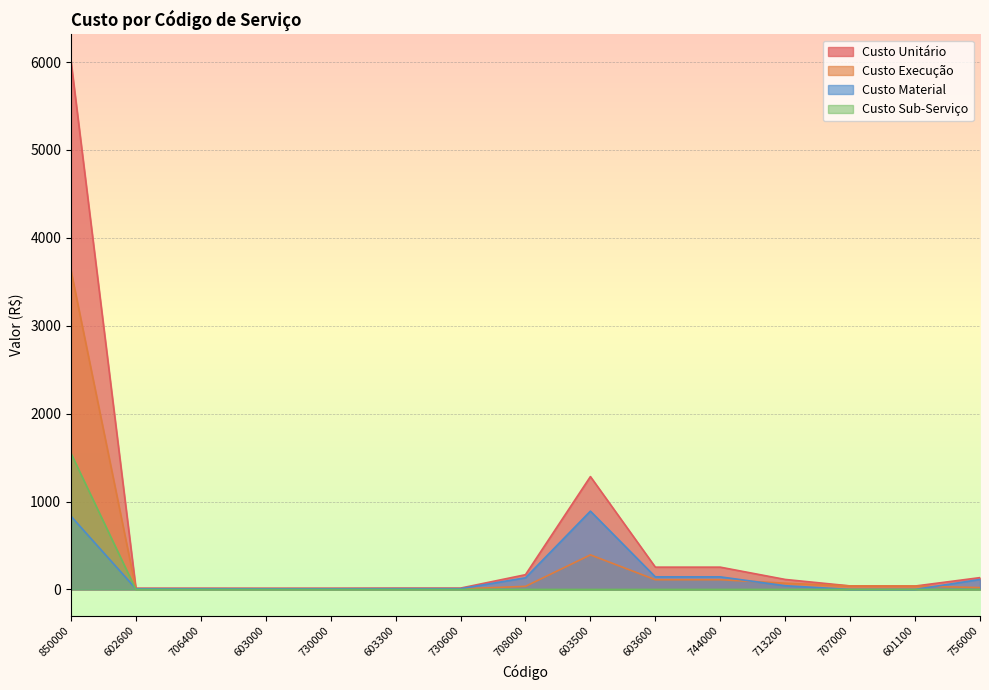

How many interior local peaks does the Custo Material series have?

1